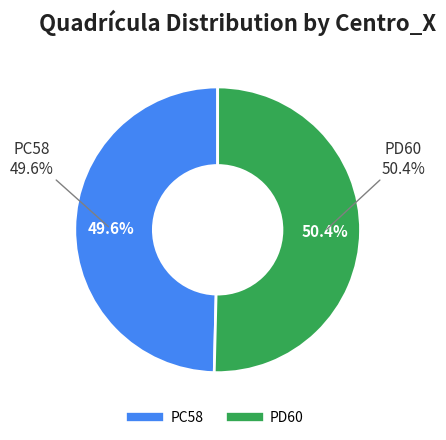

Count the number of slices in the pie.

2